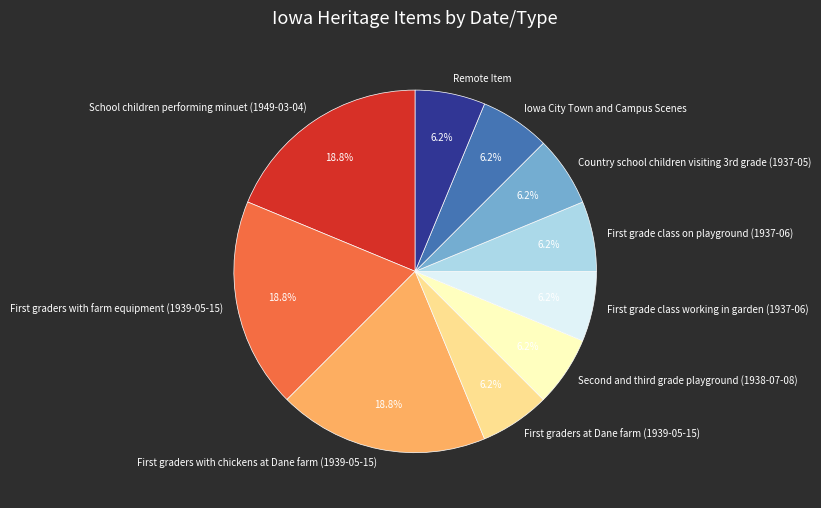

Is it true that Iowa City Town and Campus Scenes is 6% of the pie?

True